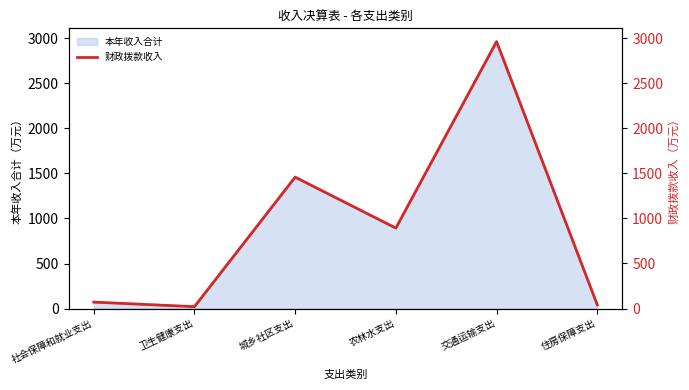

Where is the data nearest to the value 1492?

城乡社区支出